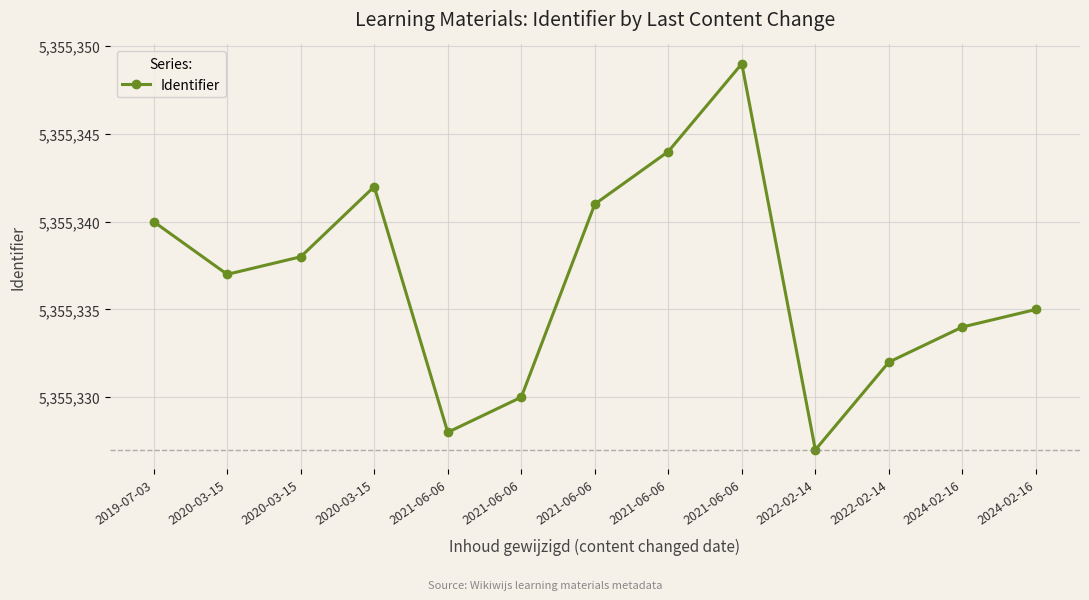

How many lines are shown in the chart?

1